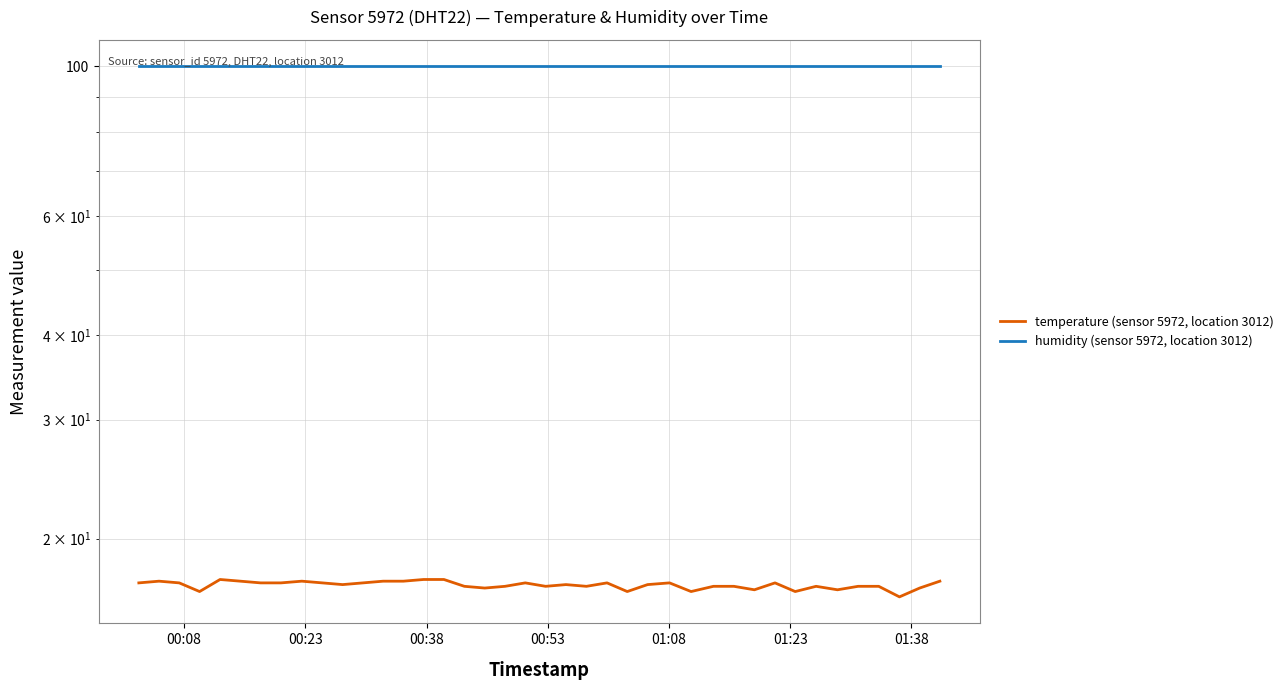

How many data points does each series have?

40